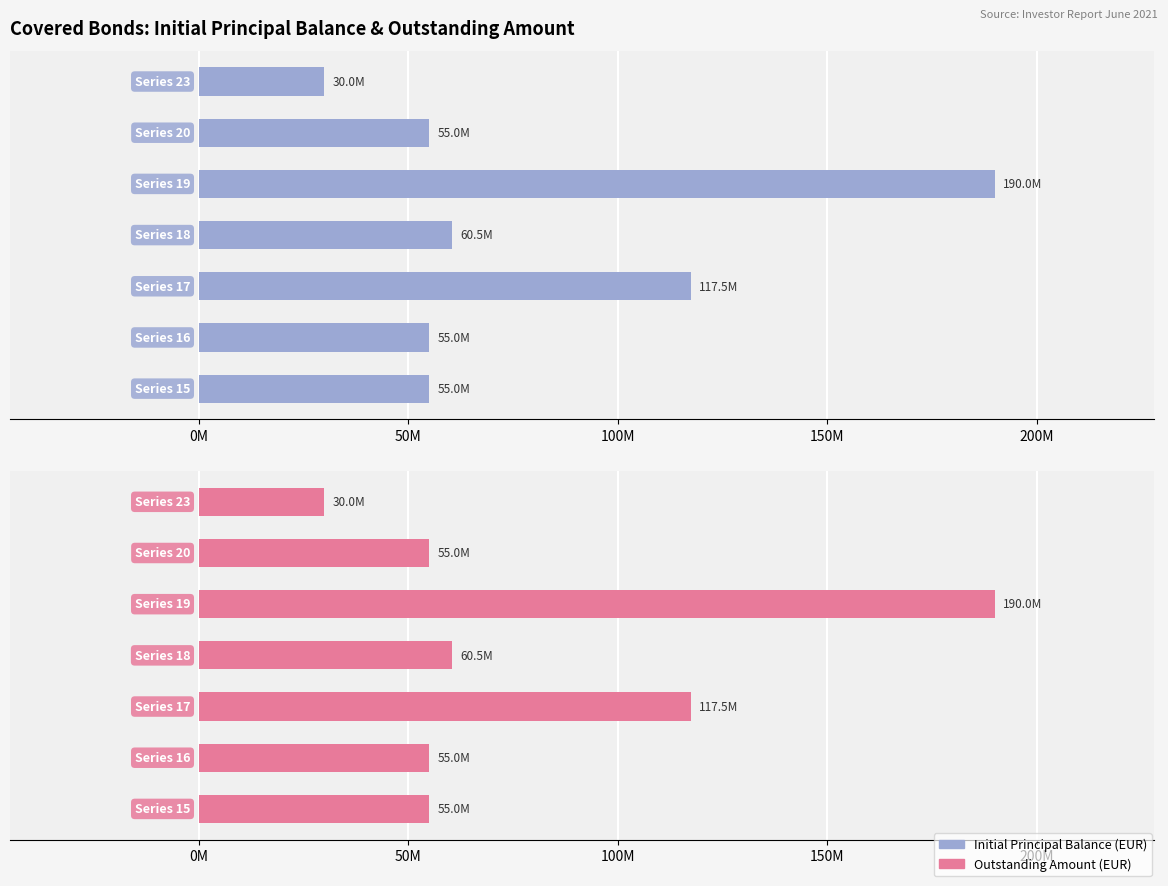

What is the difference between the maximum and second lowest values in the Outstanding Amount (EUR) series?

135000000